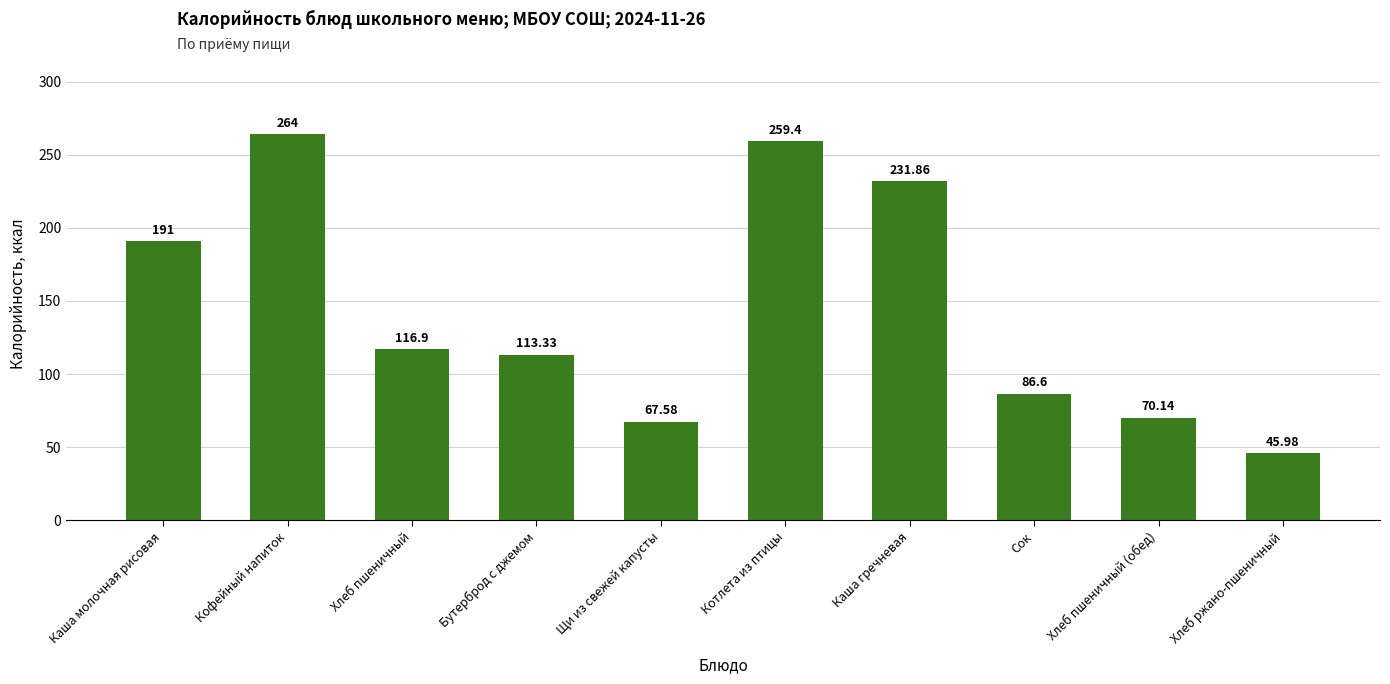

What is the label of the 10th bar from the left?

Хлеб ржано-пшеничный